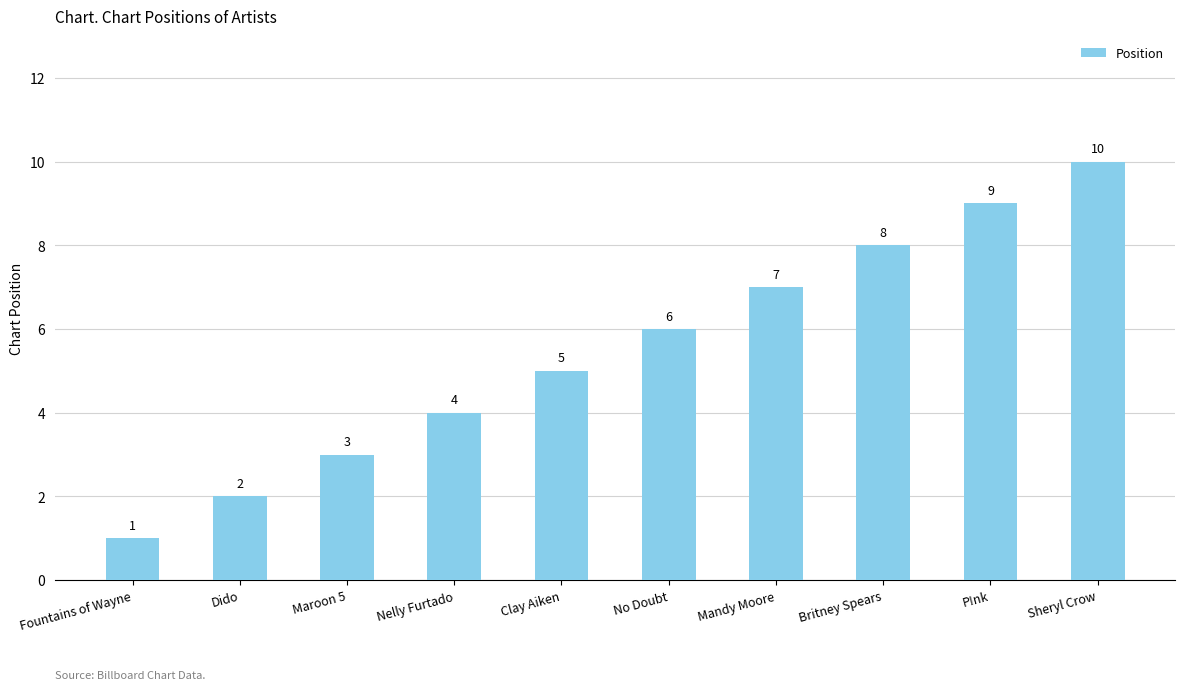

At which category does the chart reach its minimum across all series?

Fountains of Wayne